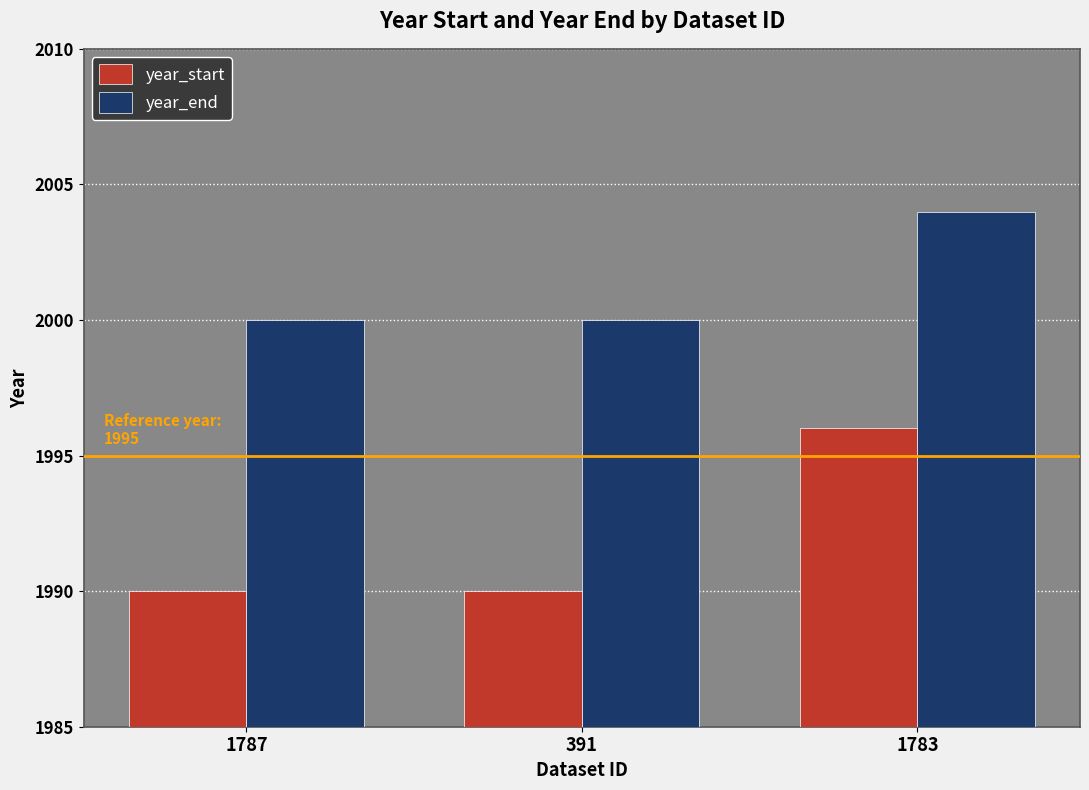

What is the difference between the highest and lowest values at 391?

10